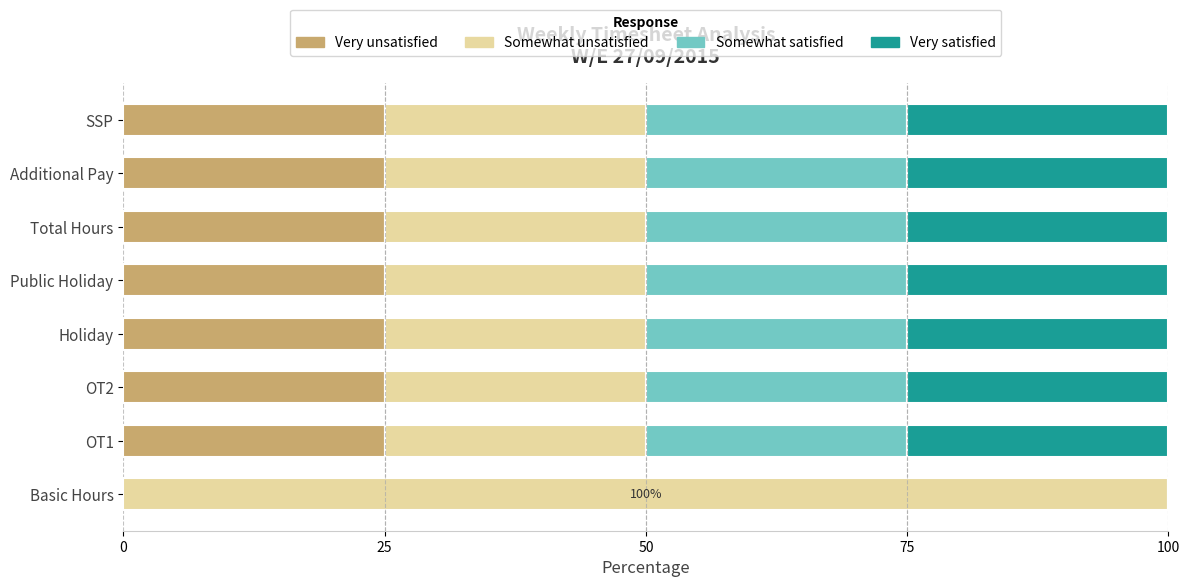

What is the total value across all series at Total Hours?

100